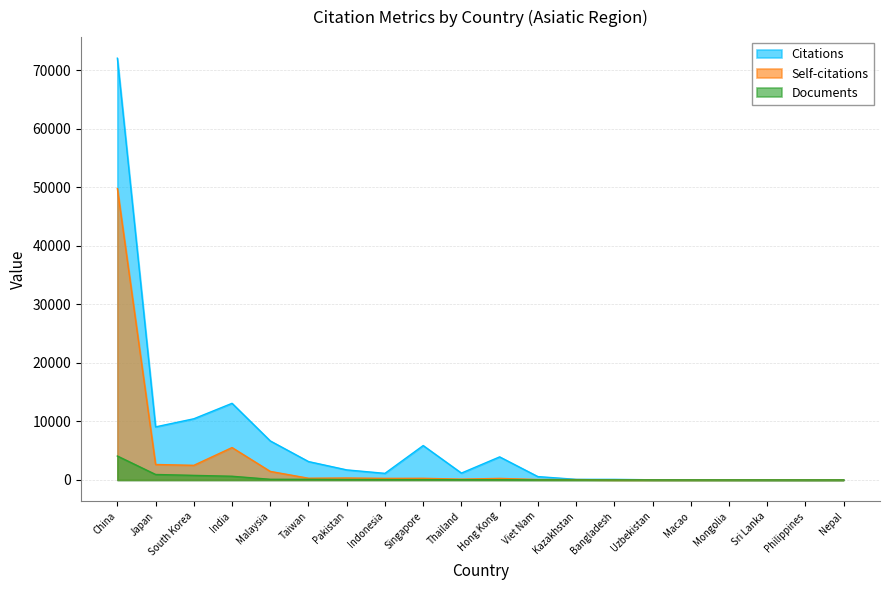

At how many categories does at least one series exceed 67396?

1